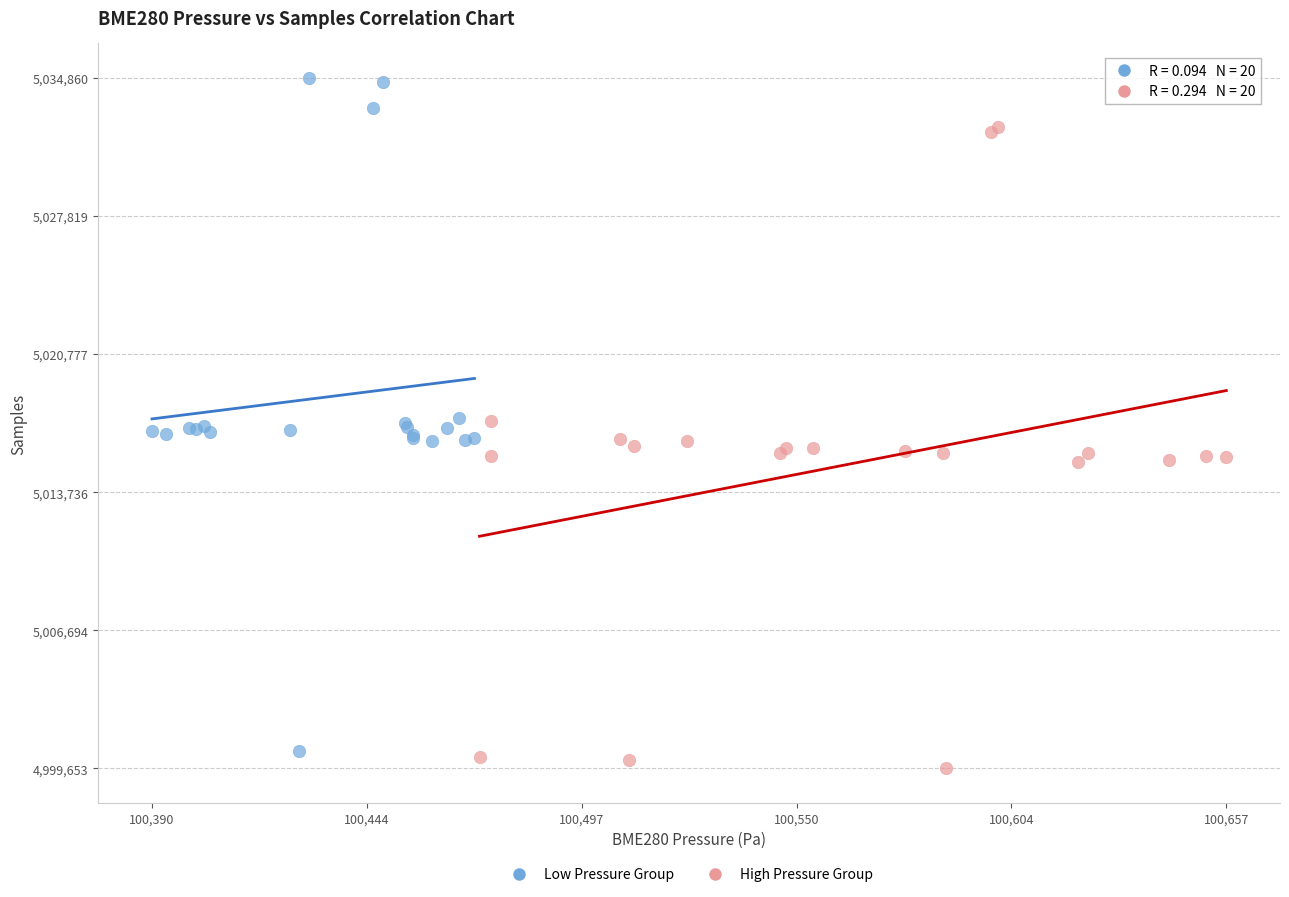

Which series reaches the minimum Y coordinate?

High Pressure Group